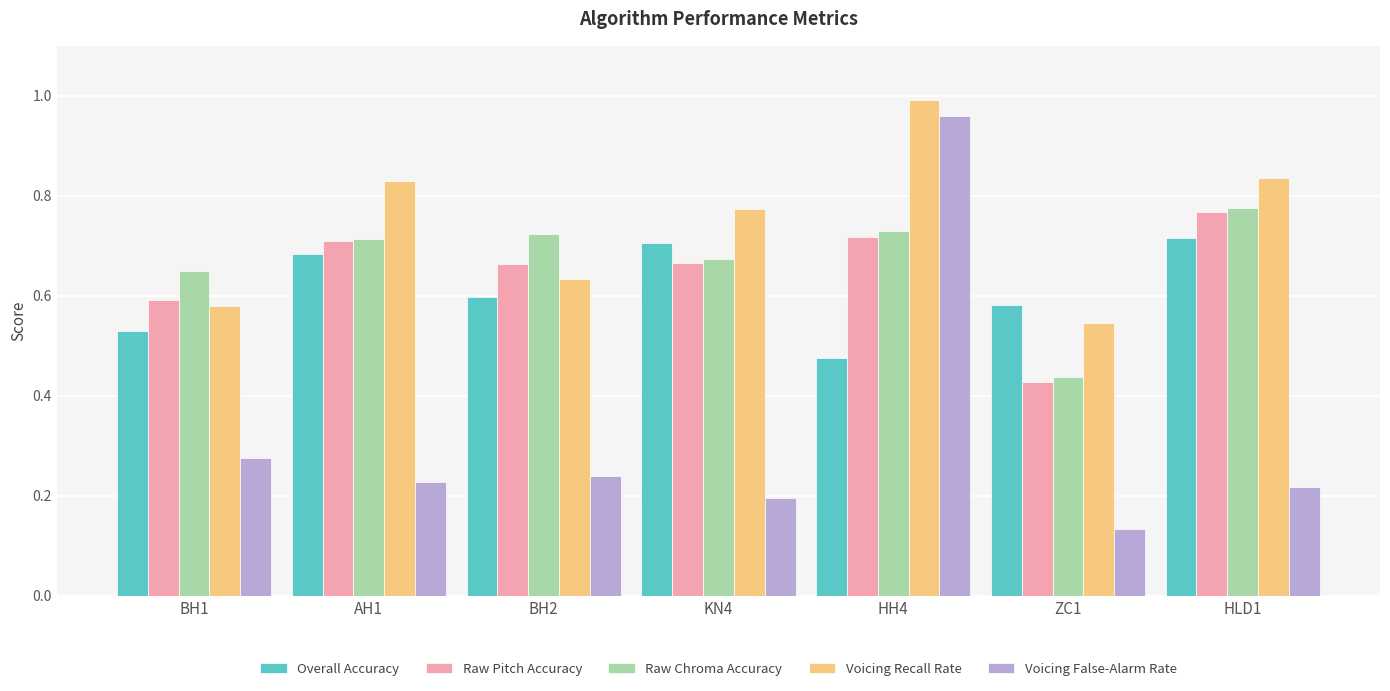

Between AH1 and HH4, which series saw the biggest shift?

Voicing False-Alarm Rate